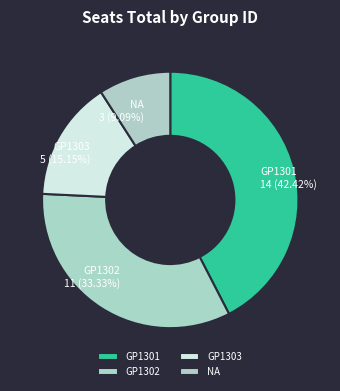

Approximately how many times larger is the value at GP1302 compared to GP1301?

0.8